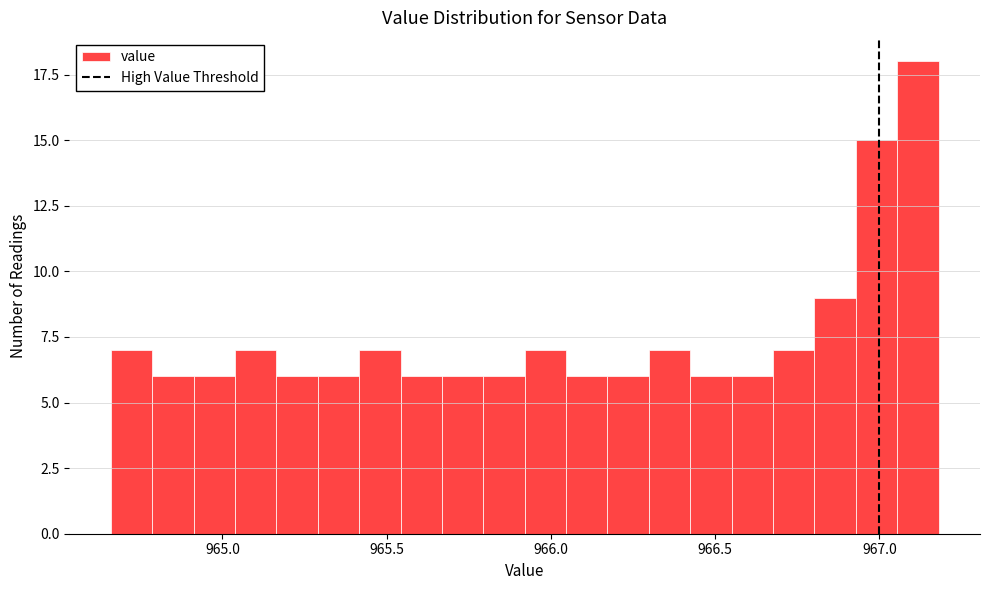

Read against the x-axis, roughly where is the centre of the tallest bar?

967.10